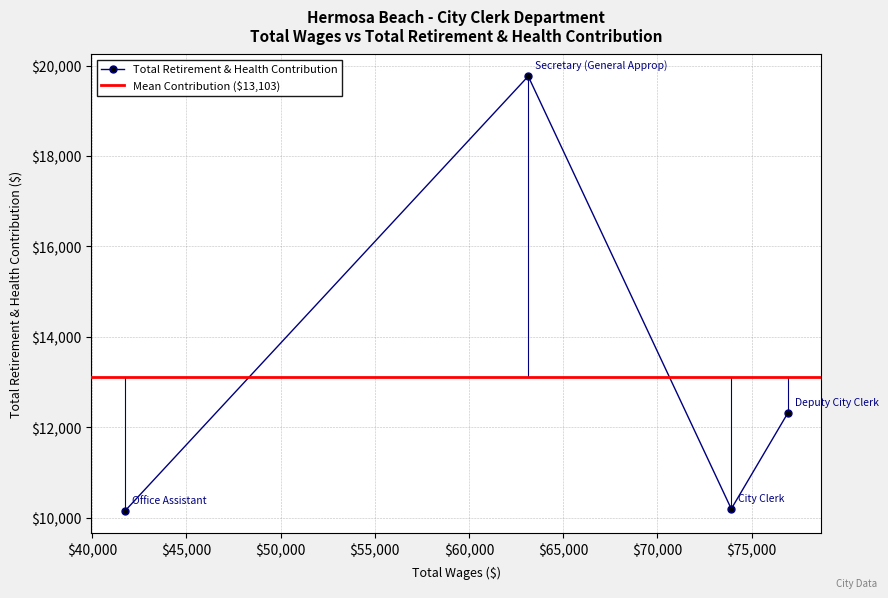

Where is the data nearest to the value 14953?

76910.0